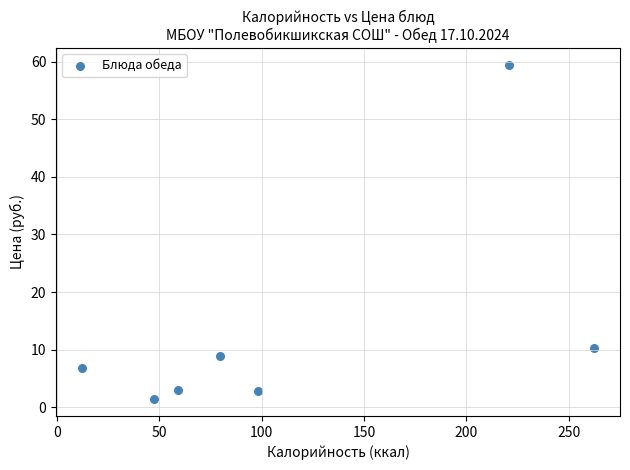

What is the average X value?

111.4